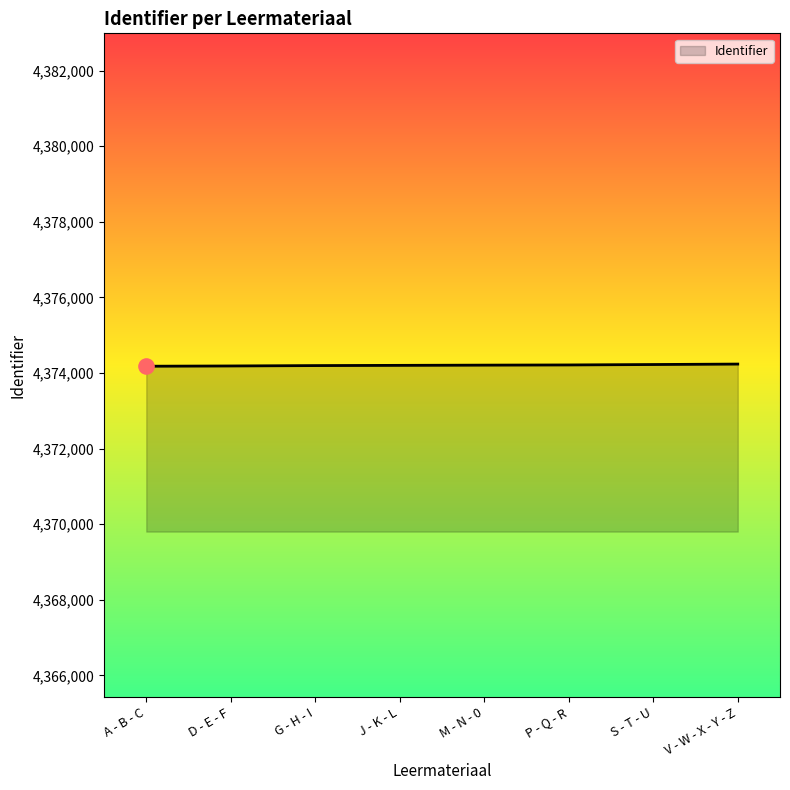

Approximately how many times larger is the value at D - E - F compared to G - H - I?

1.0